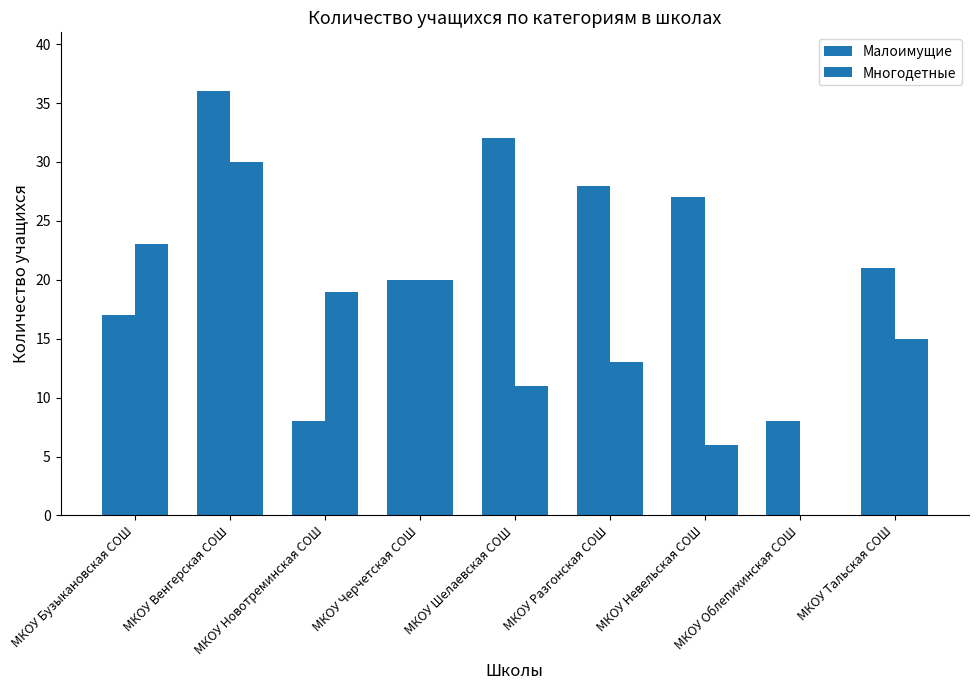

What is the difference between the second highest and minimum values in the Многодетные series?

23